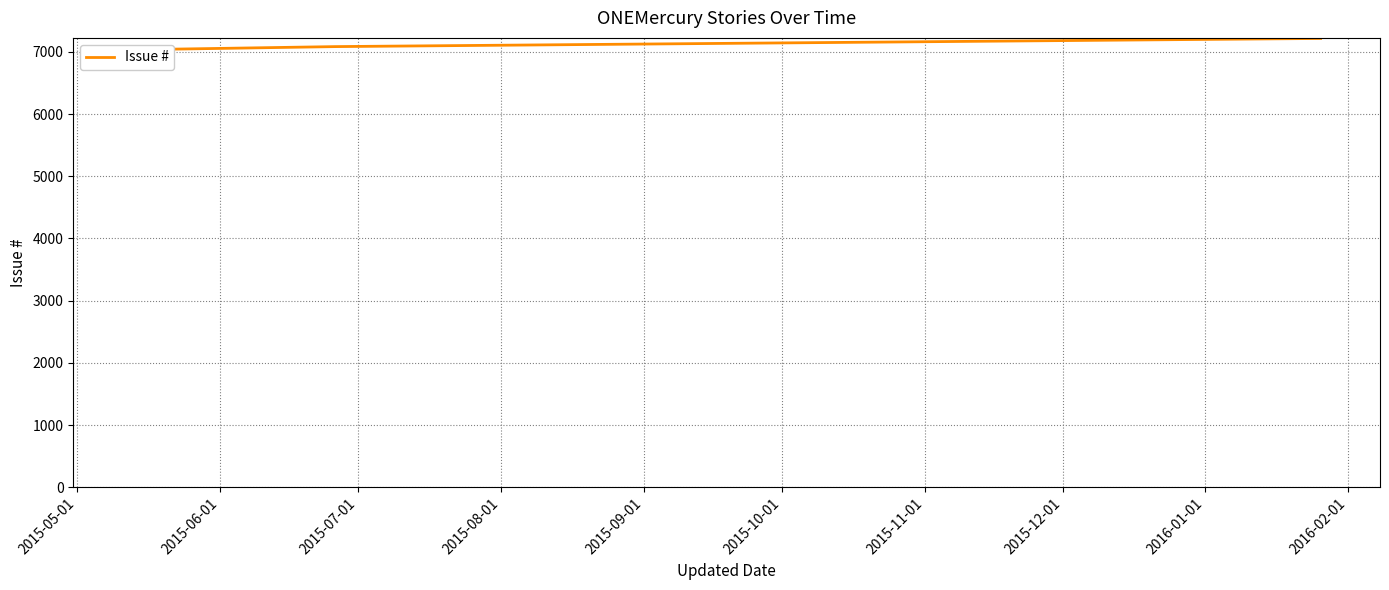

What is the greatest value displayed?

7215